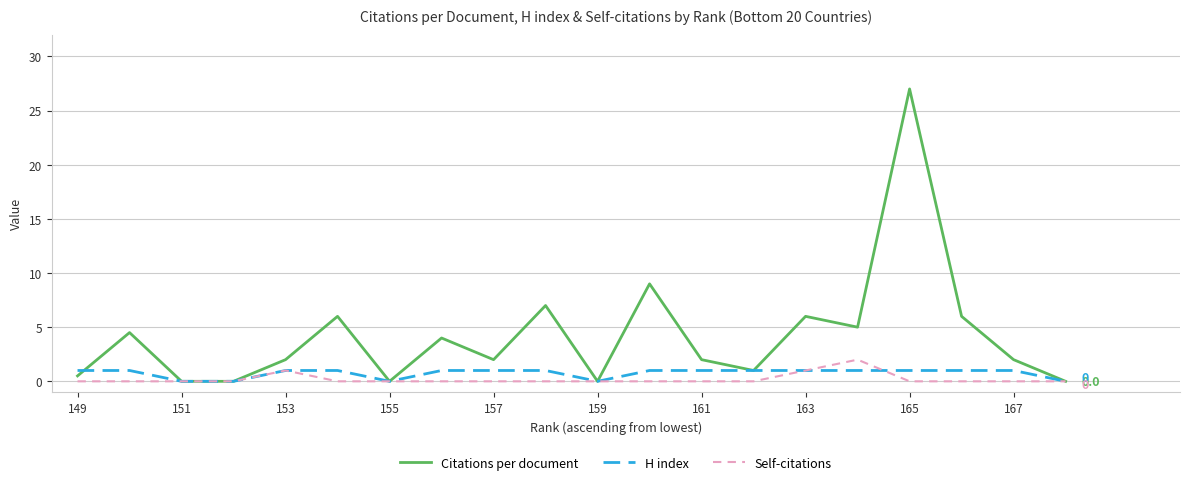

Which series has the largest total across all categories?

Citations per document